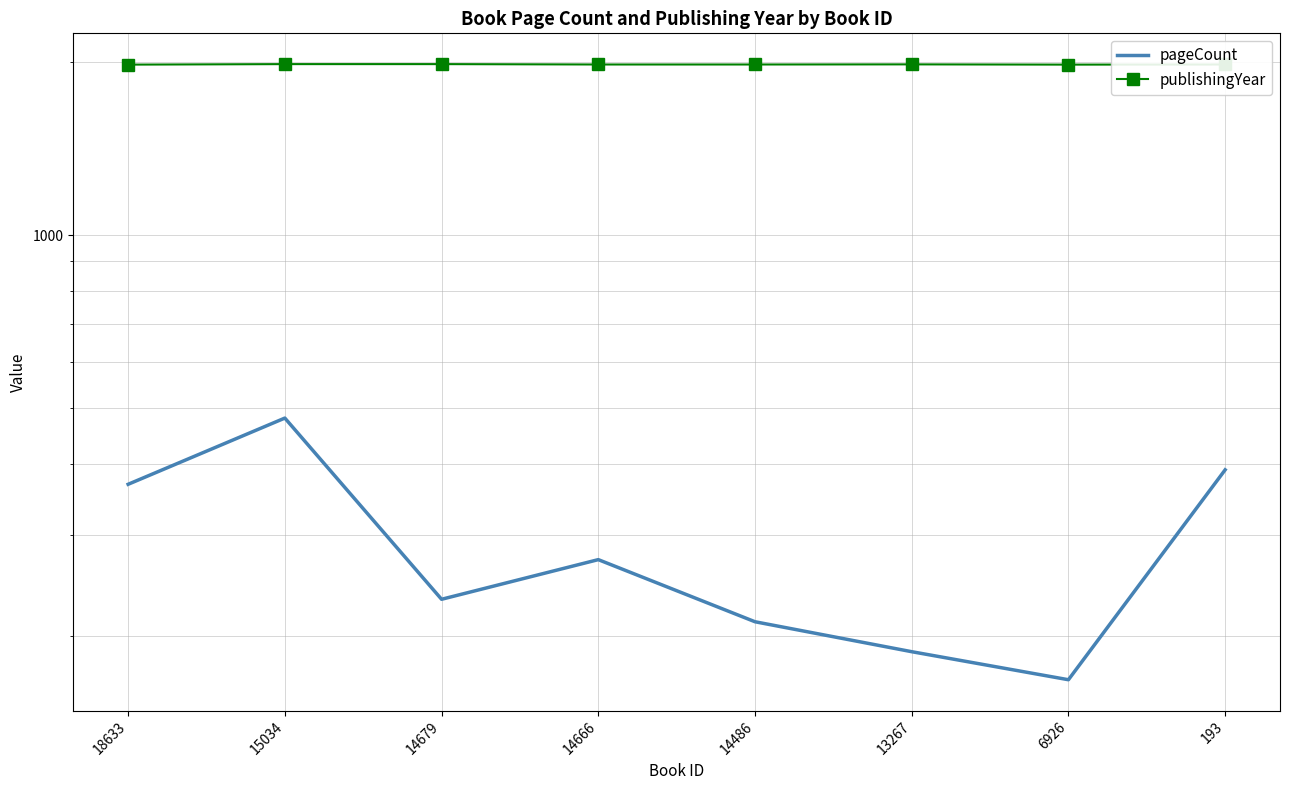

List the series in order of their overall mean, lowest first.

pageCount, publishingYear